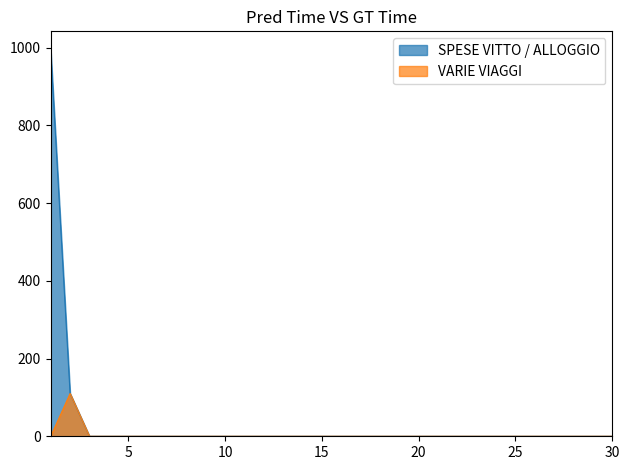

At which label is VARIE VIAGGI closest to 55?

1